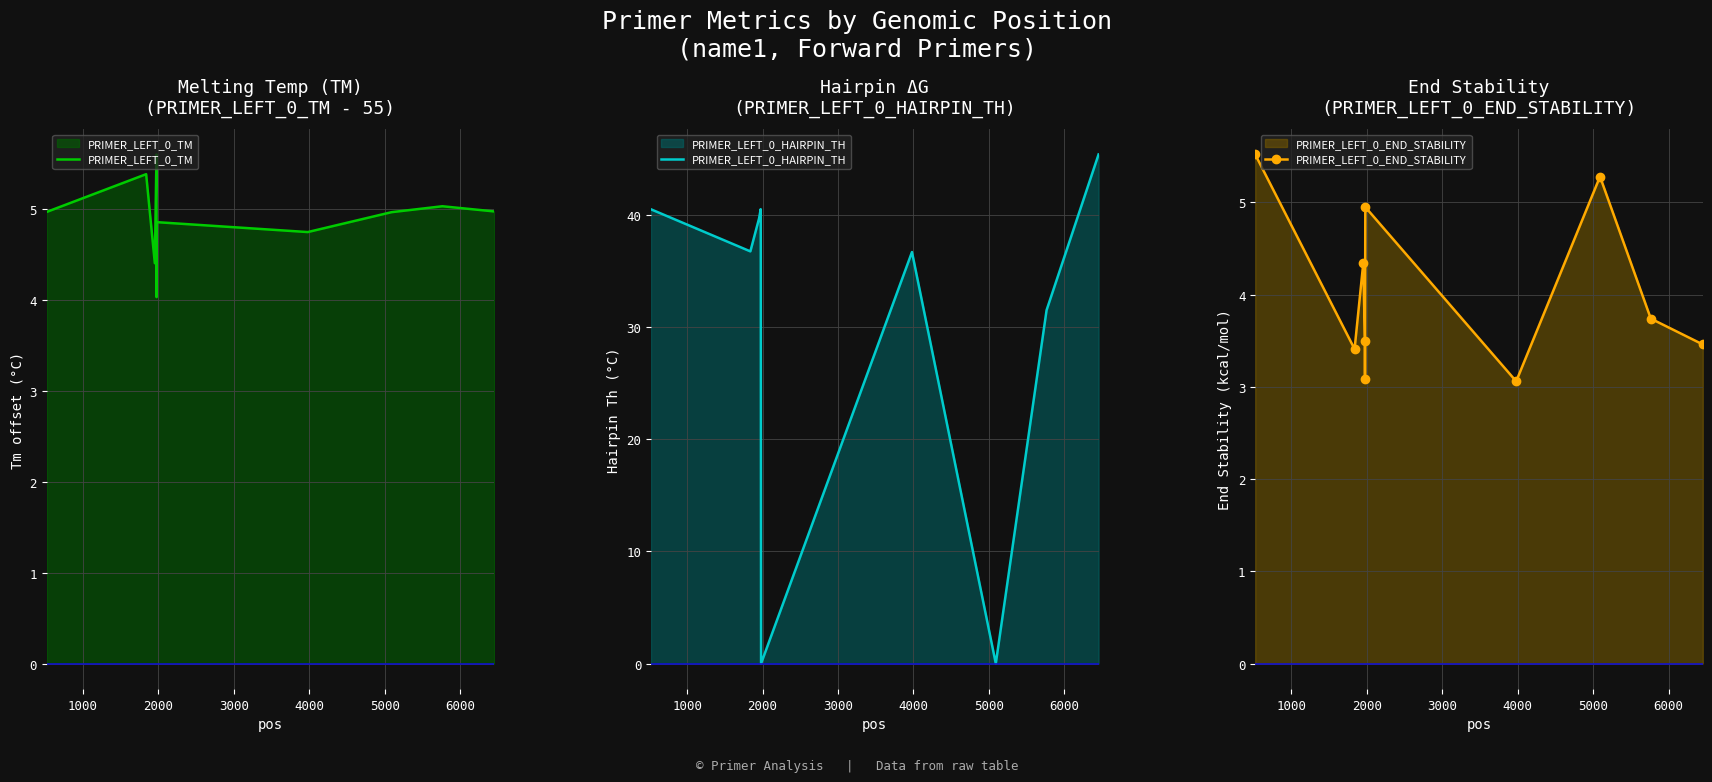

What is the sum of all PRIMER_LEFT_0_END_STABILITY values?

40.3